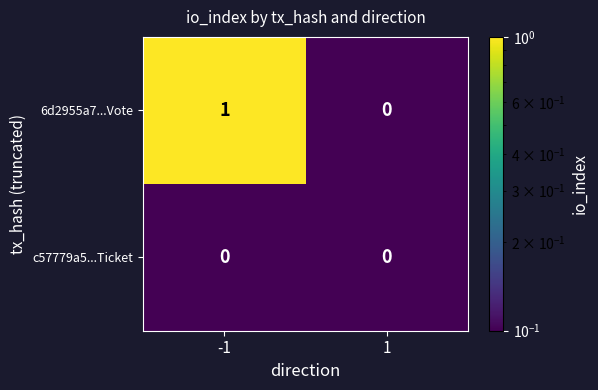

The 6d2955a7...Vote series shows 0 at 1. True or false?

True